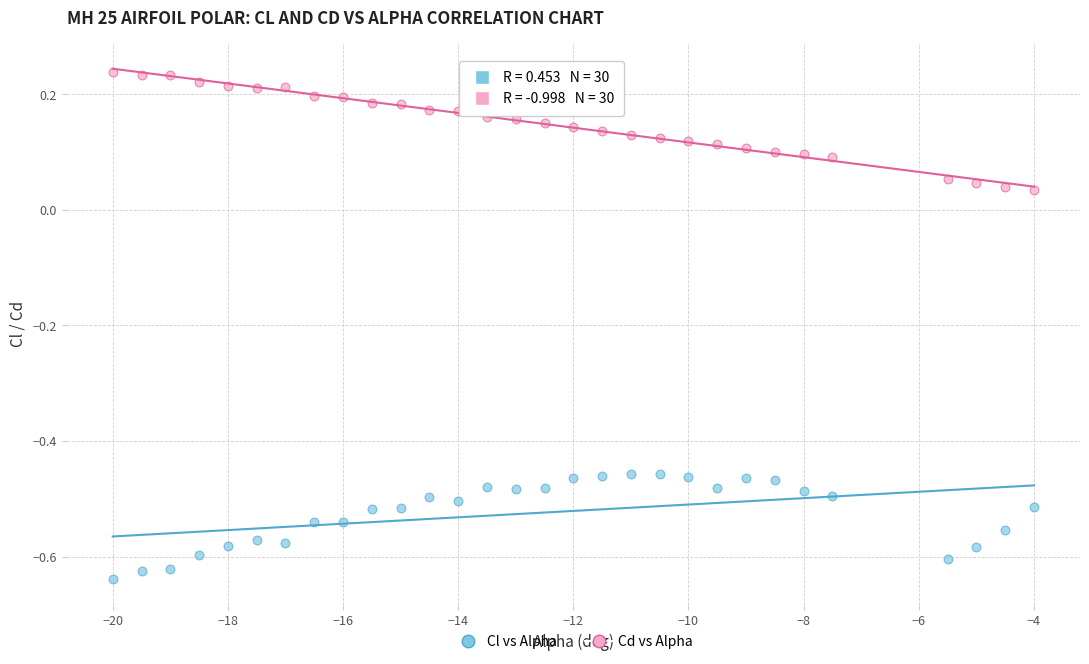

What are all the series names shown in the legend?

Cl vs Alpha, Cd vs Alpha